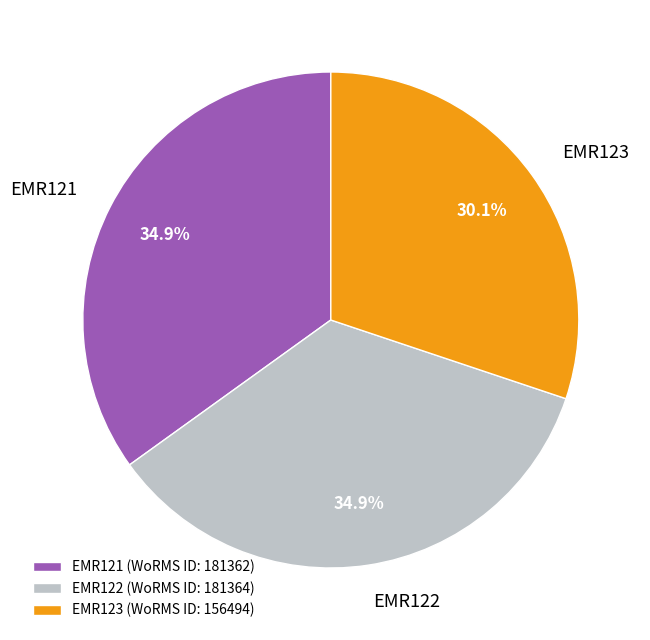

What percentage is the EMR123 slice, to the nearest percent?

30%